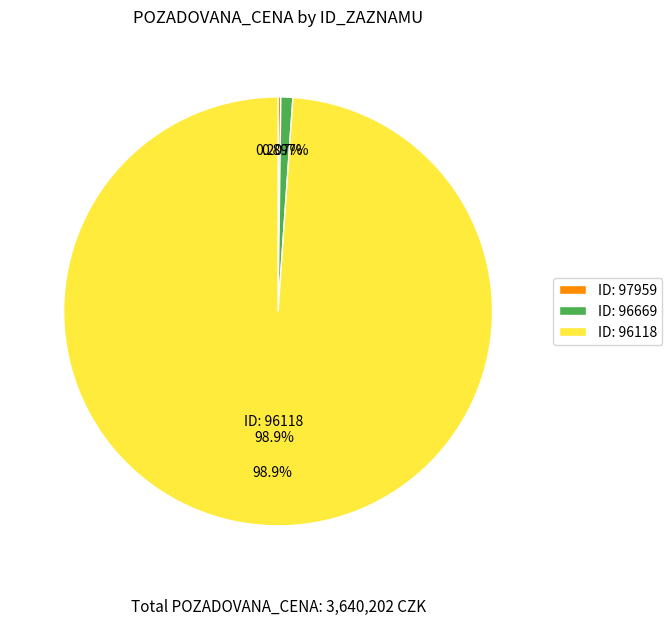

What is the ratio of the value at 97959 to the value at 96669?

0.2